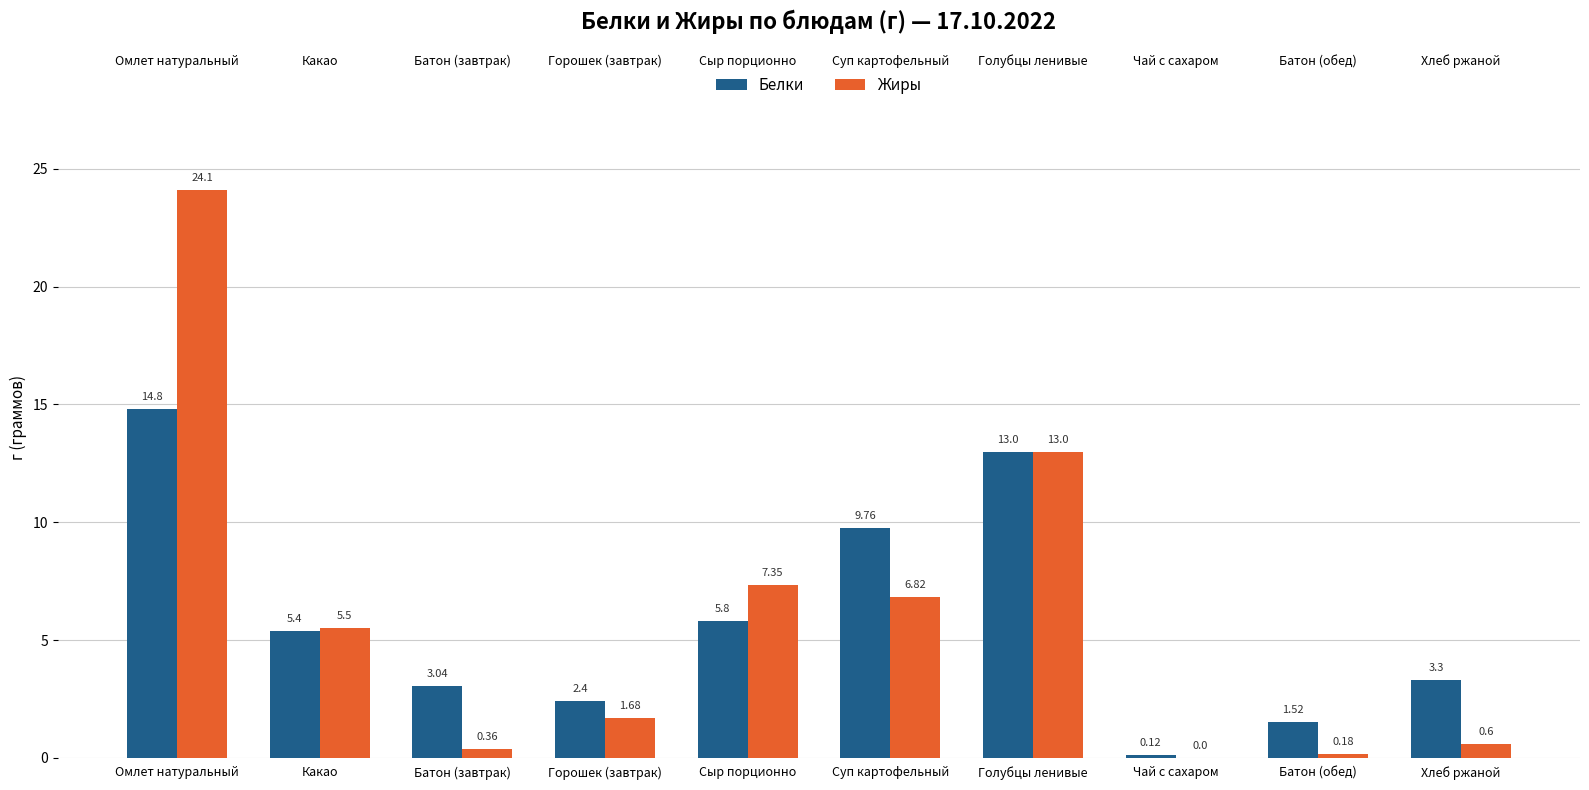

List the series in order of their overall mean, highest first.

Жиры, Белки